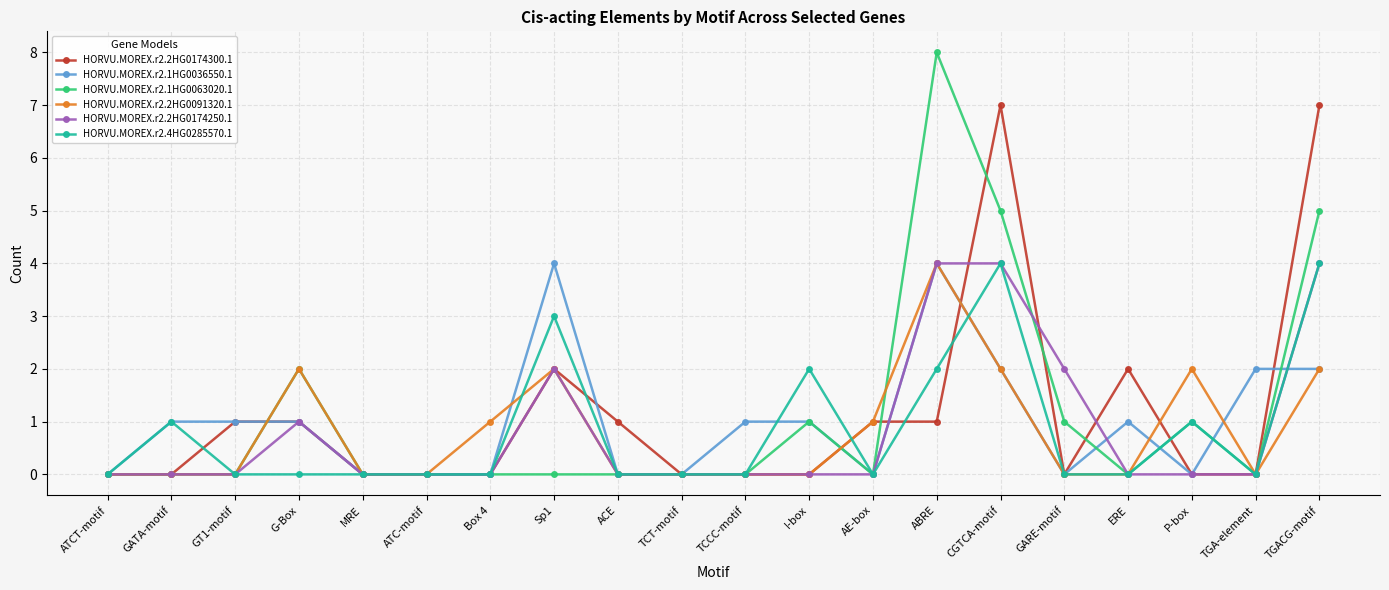

Read the HORVU.MOREX.r2.2HG0174300.1 value at GT1-motif.

1